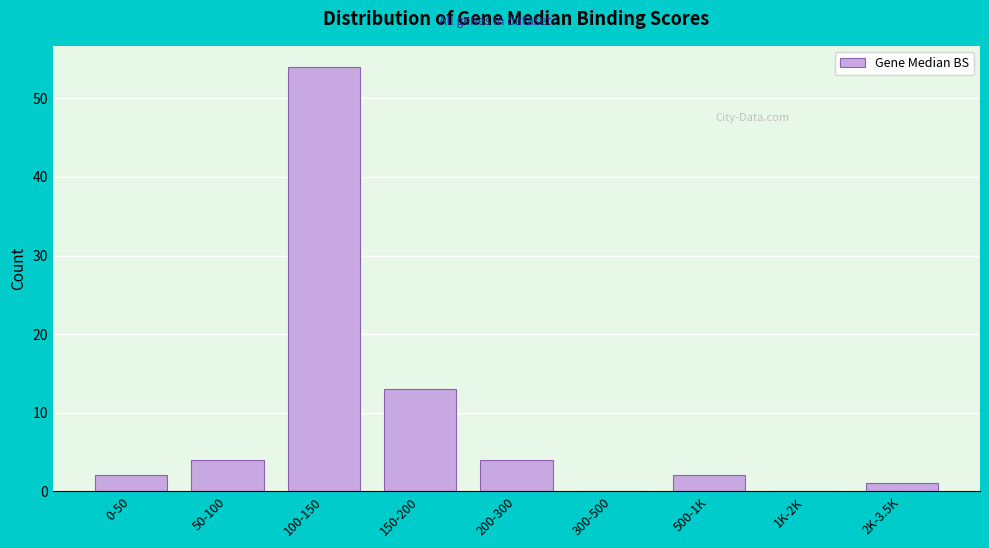

Reading right to left, what are all the values shown in this chart?

2K-3.5K=1	1K-2K=0	500-1K=2	300-500=0	200-300=4	150-200=13	100-150=54	50-100=4	0-50=2